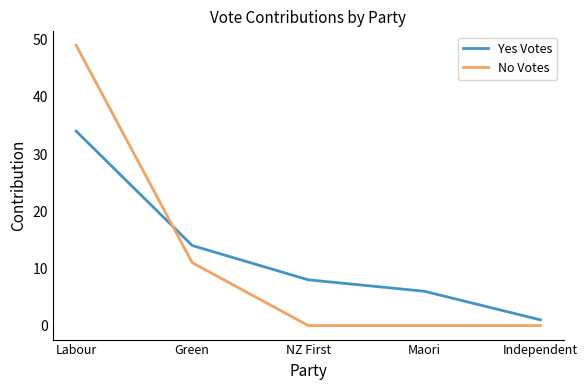

What are all the series names shown in the legend?

Yes Votes, No Votes